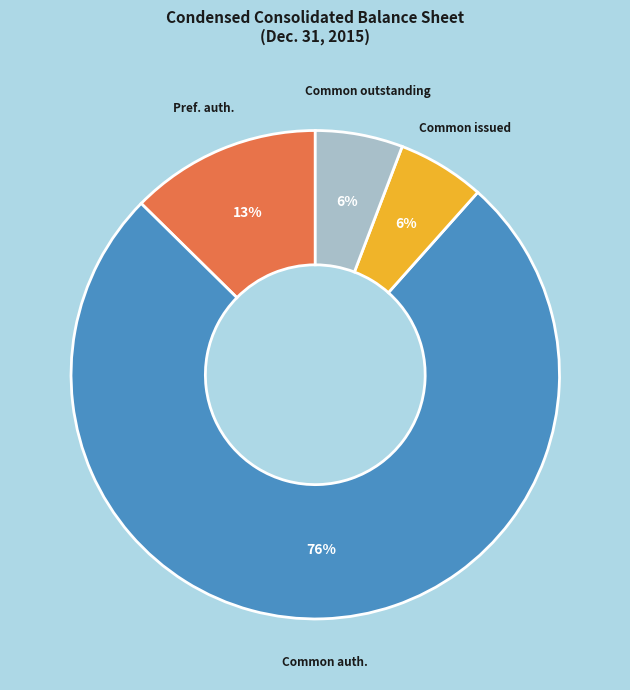

Is there a majority slice in this chart?

Yes